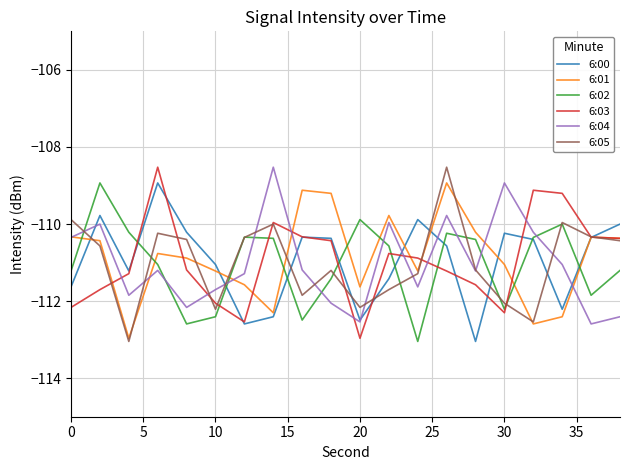

What is the highest value of the 6:01 series?

-108.9